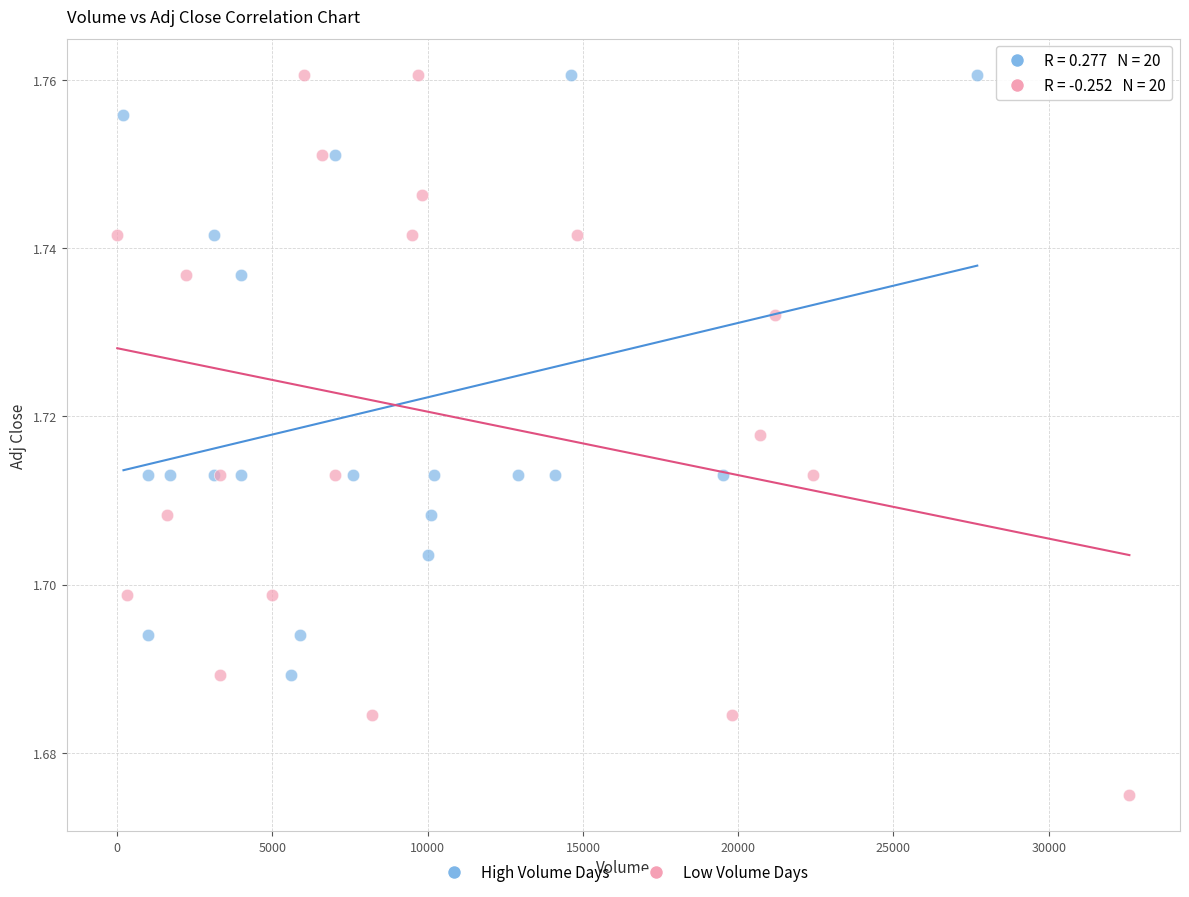

Which series reaches the minimum Y coordinate?

Low Volume Days